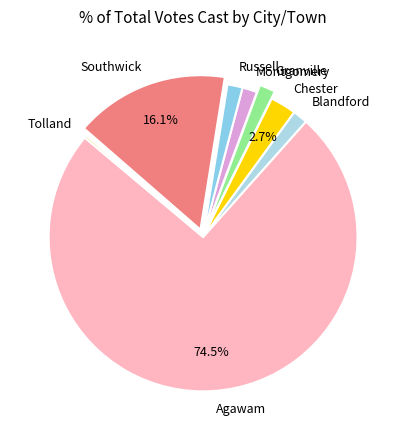

Do Tolland and Granville together represent more than half of the pie?

No